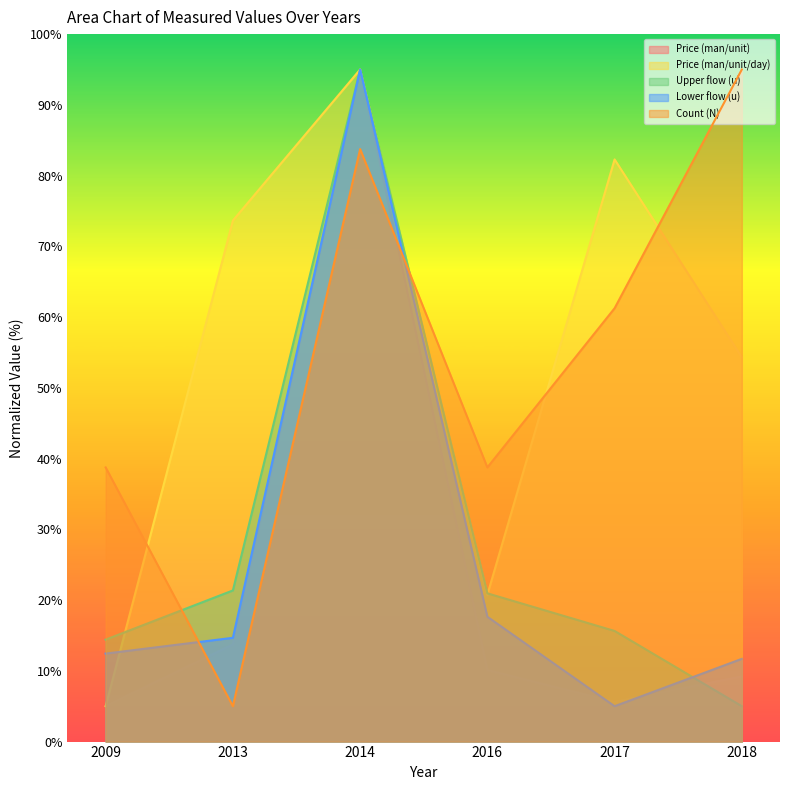

Which category has the lowest value across all series?

2009